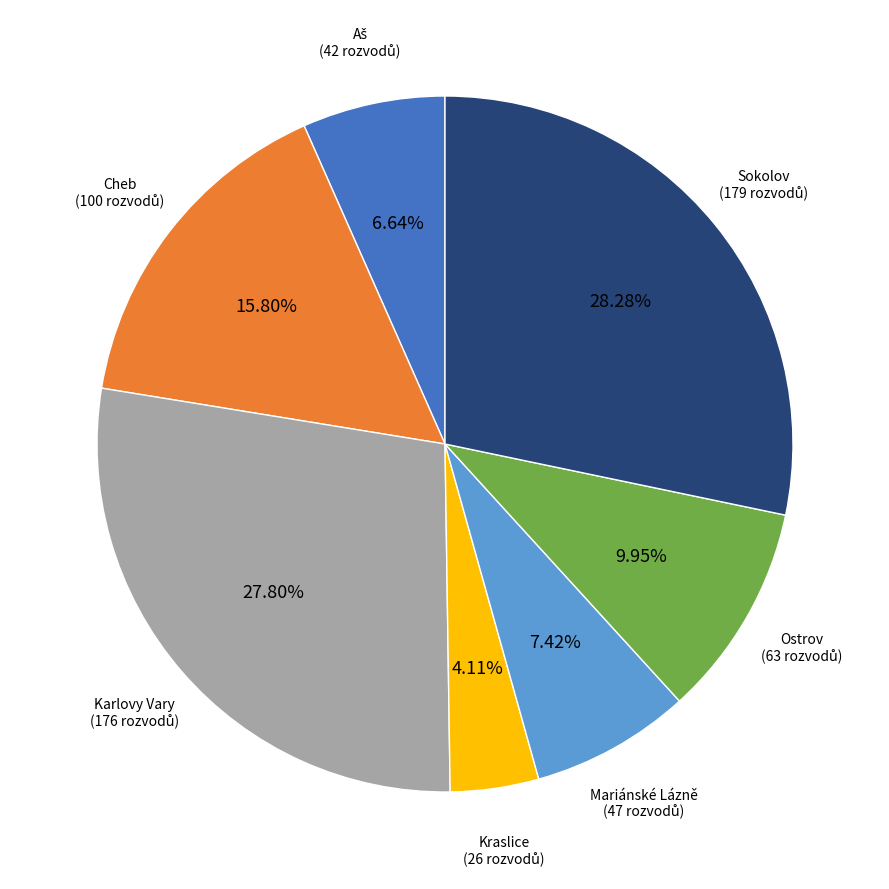

Which slice is the smallest?

Kraslice